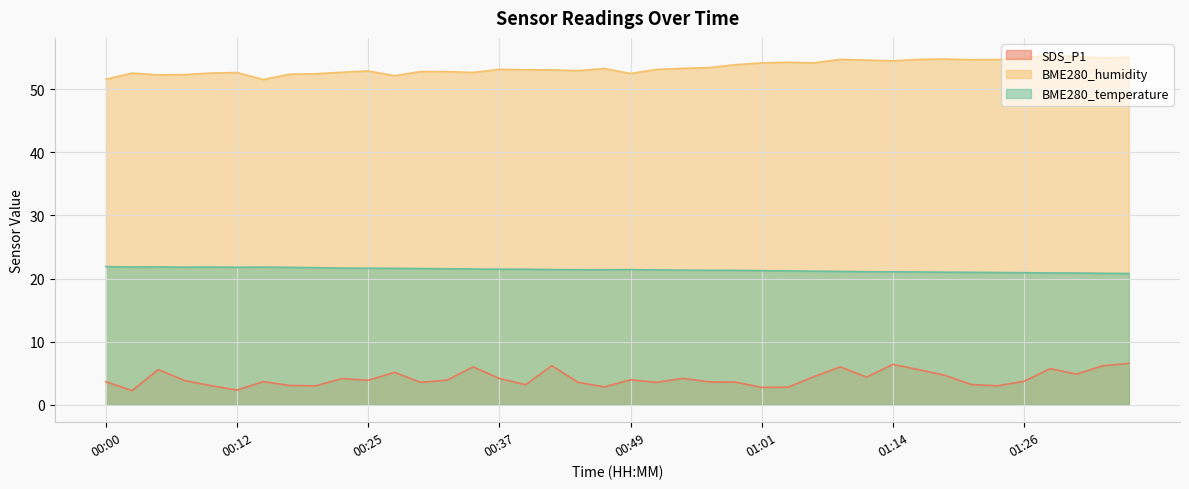

At which category is the sum across all series the highest?

01:36